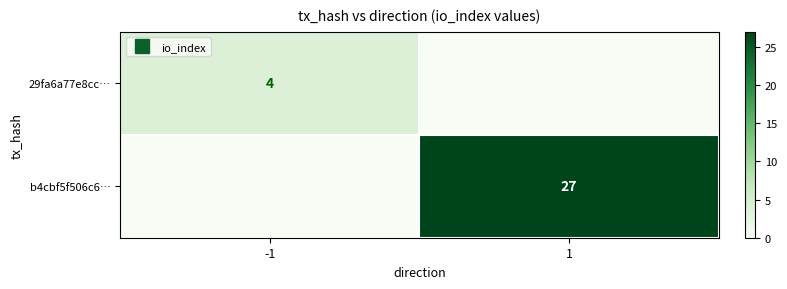

How many categories are shown in the chart?

2